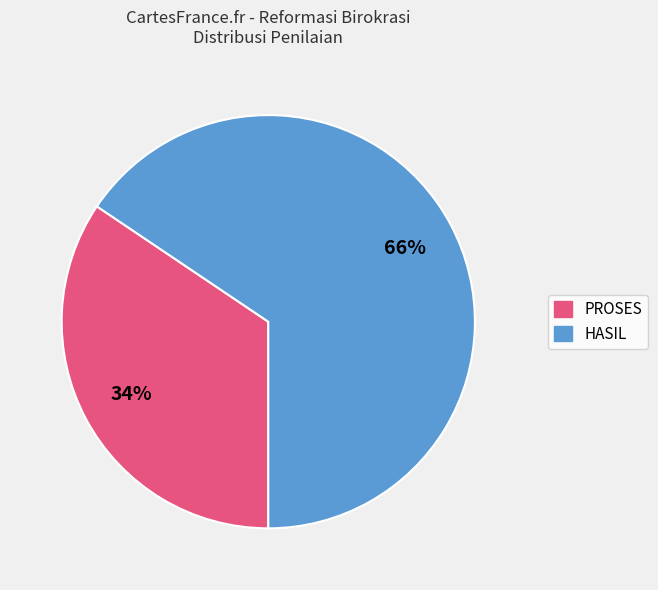

Is there a majority slice in this chart?

Yes